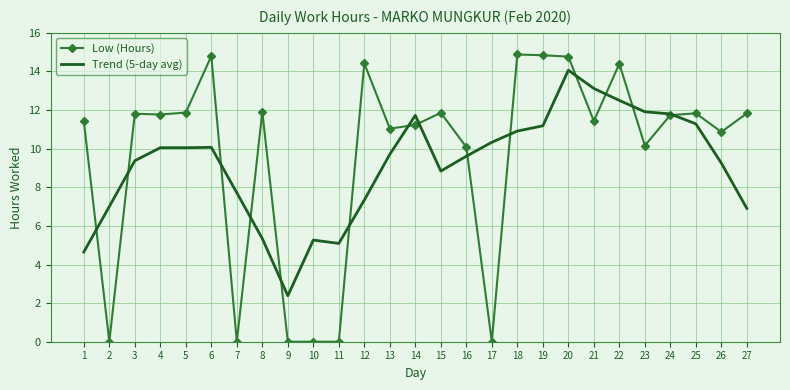

At which label is Trend (5-day avg) closest to 8?

7